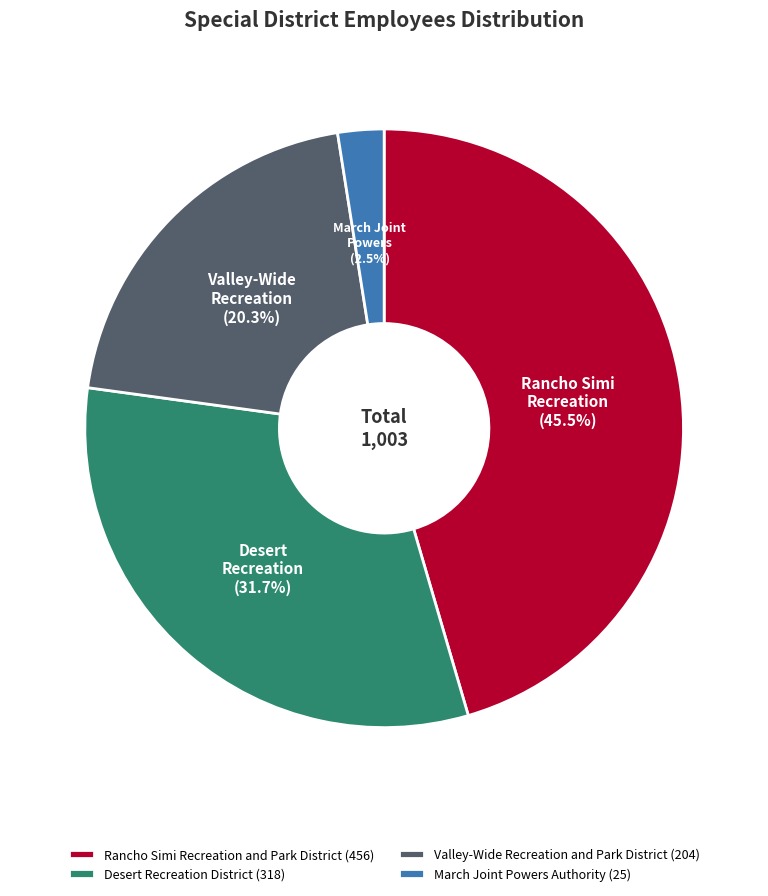

Combined, what portion of the pie is Desert Recreation District and Rancho Simi Recreation and Park District?

77.2%